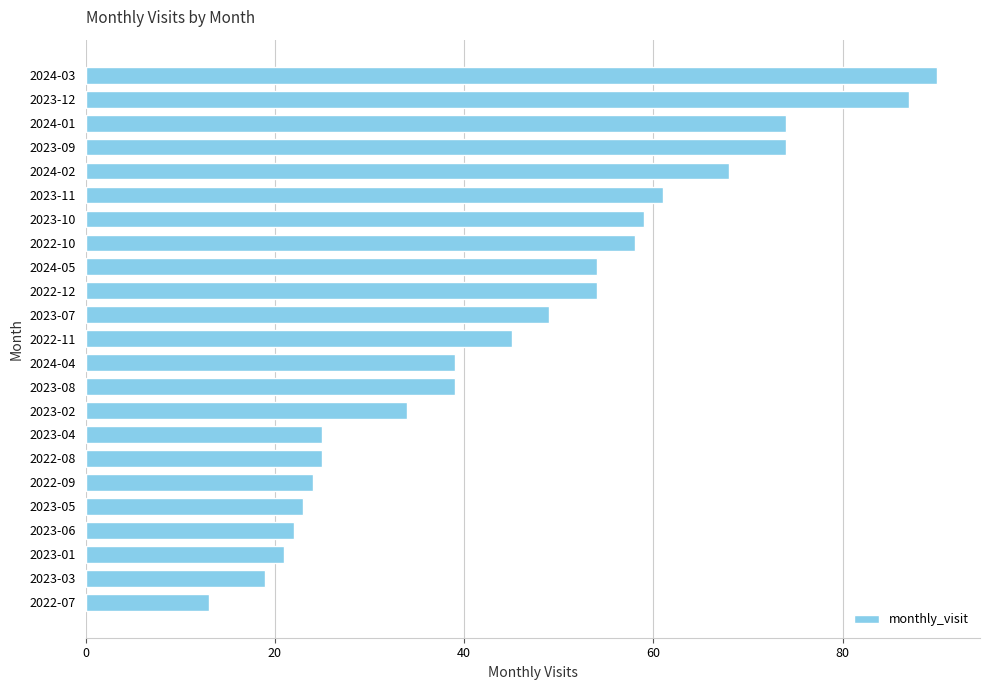

What is the difference between the maximum and minimum values?

77